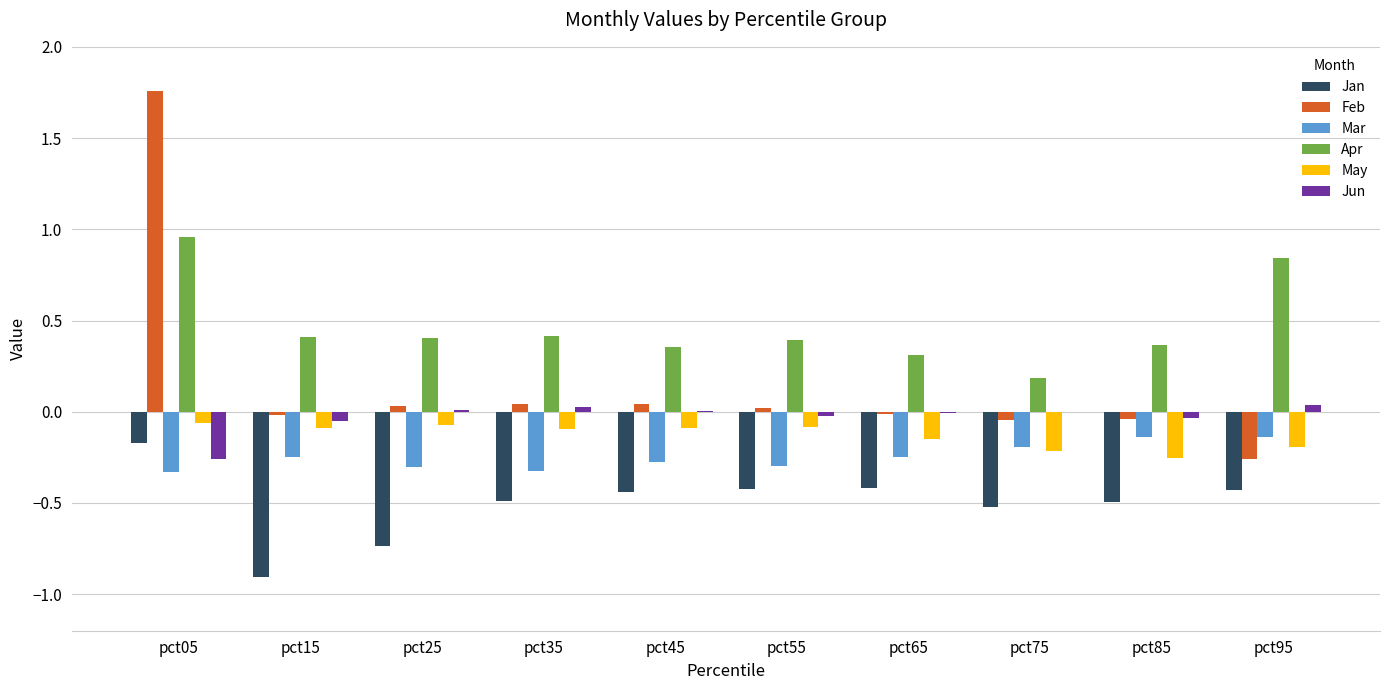

True or false: Feb has a value of 0.9 at pct05.

False